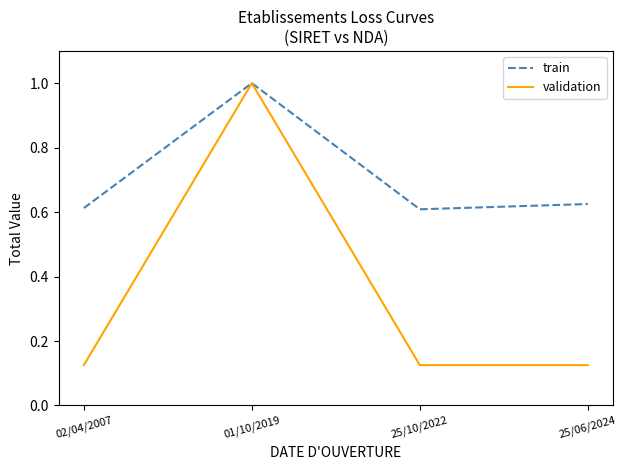

What position from the right is 02/04/2007?

4